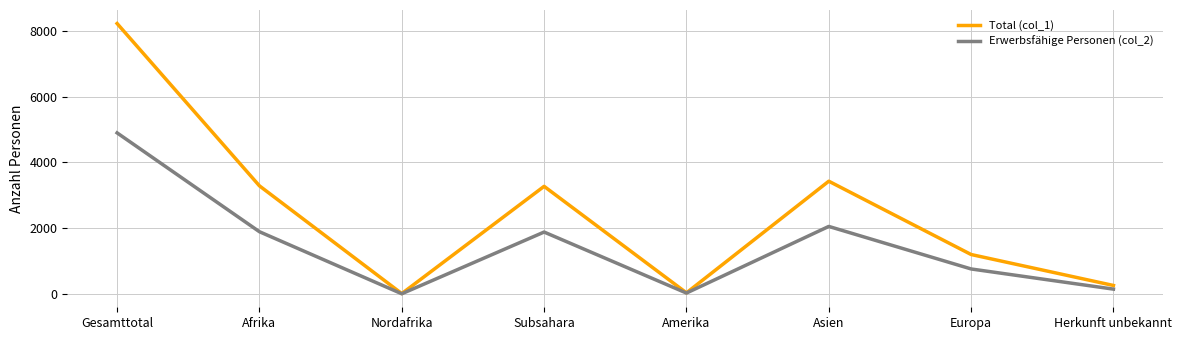

Rank the series at Gesamttotal from lowest to highest value.

Erwerbsfähige Personen (col_2), Total (col_1)